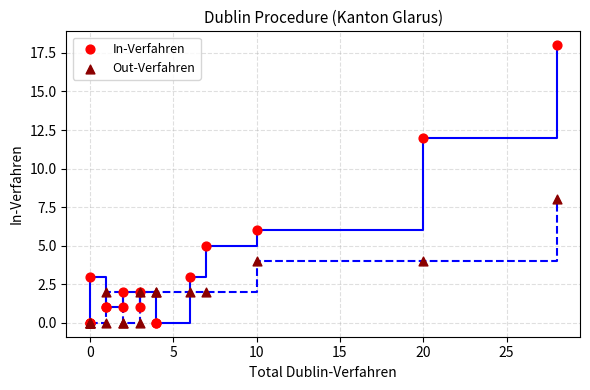

Across all series, what Y value is closest to 9?

8